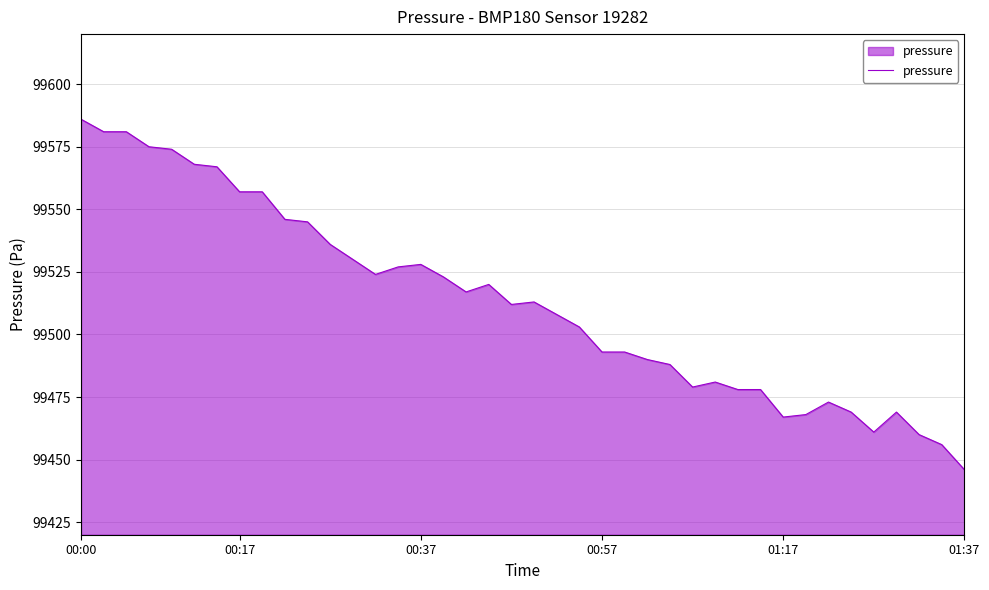

What is the minimum value shown in the chart?

99446